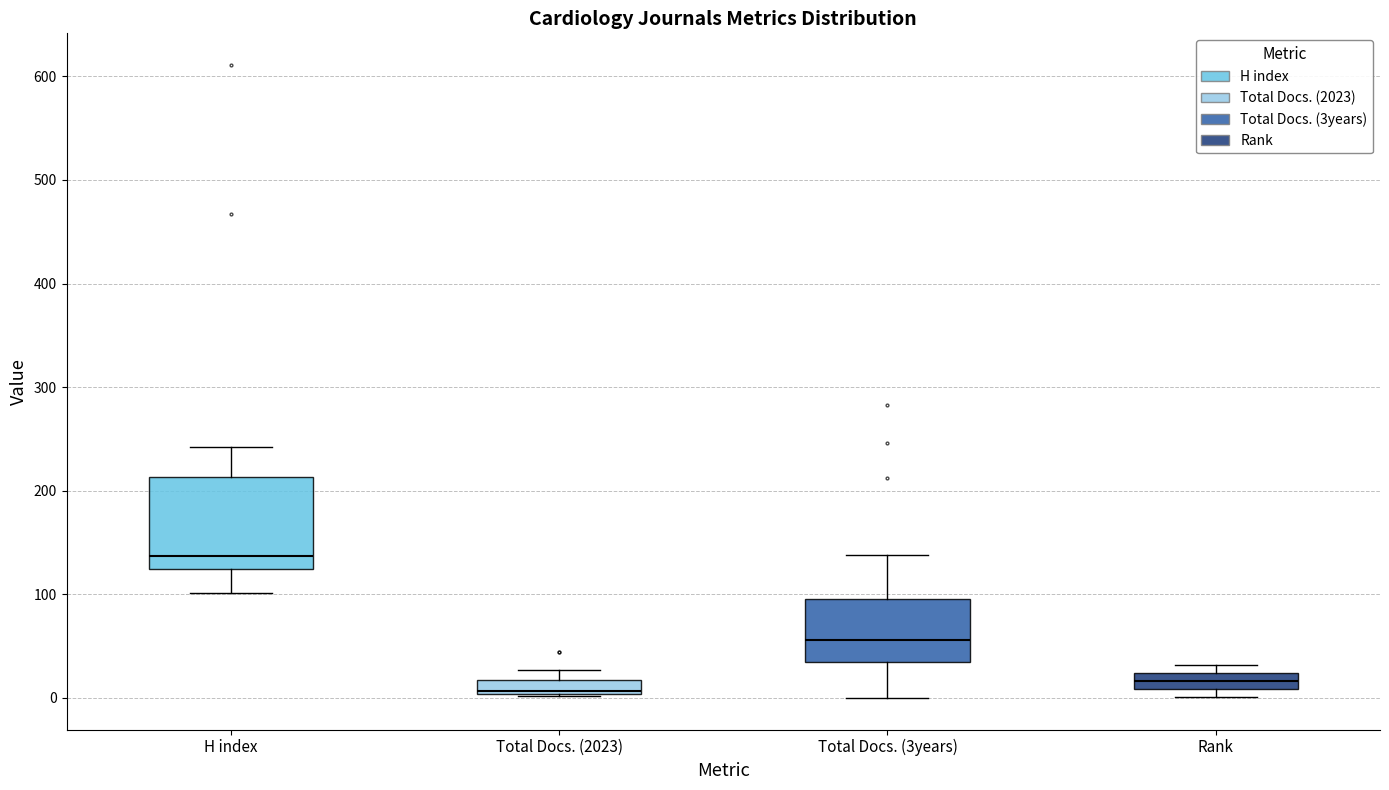

Where is the lower edge of the box for Rank on the y-axis? The values are not printed on the chart, so give them approximately, as read against the axis.

10